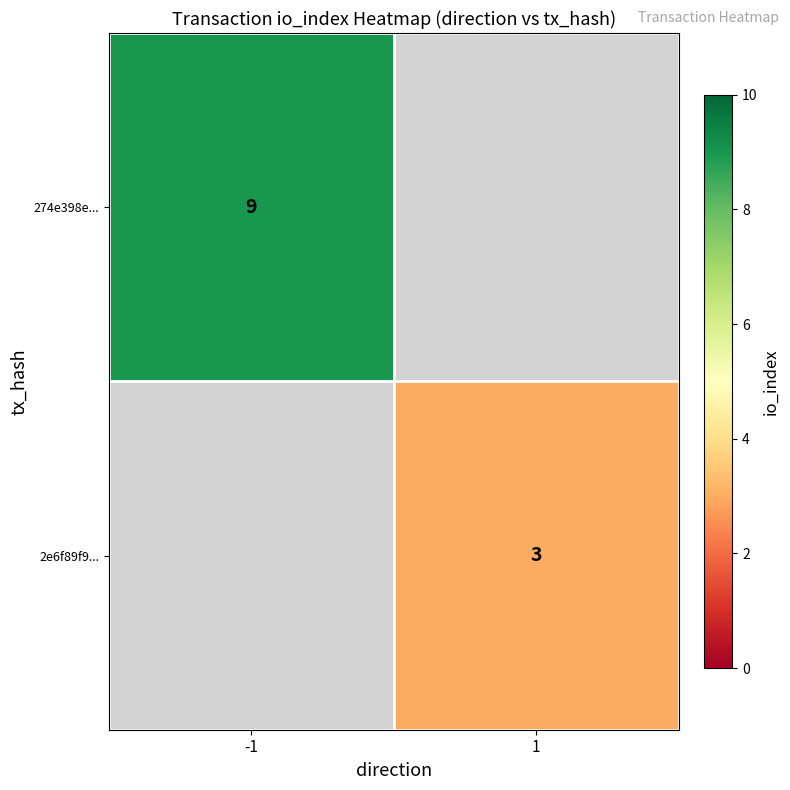

Is it true that 2e6f89f9... equals 3 at 1?

True